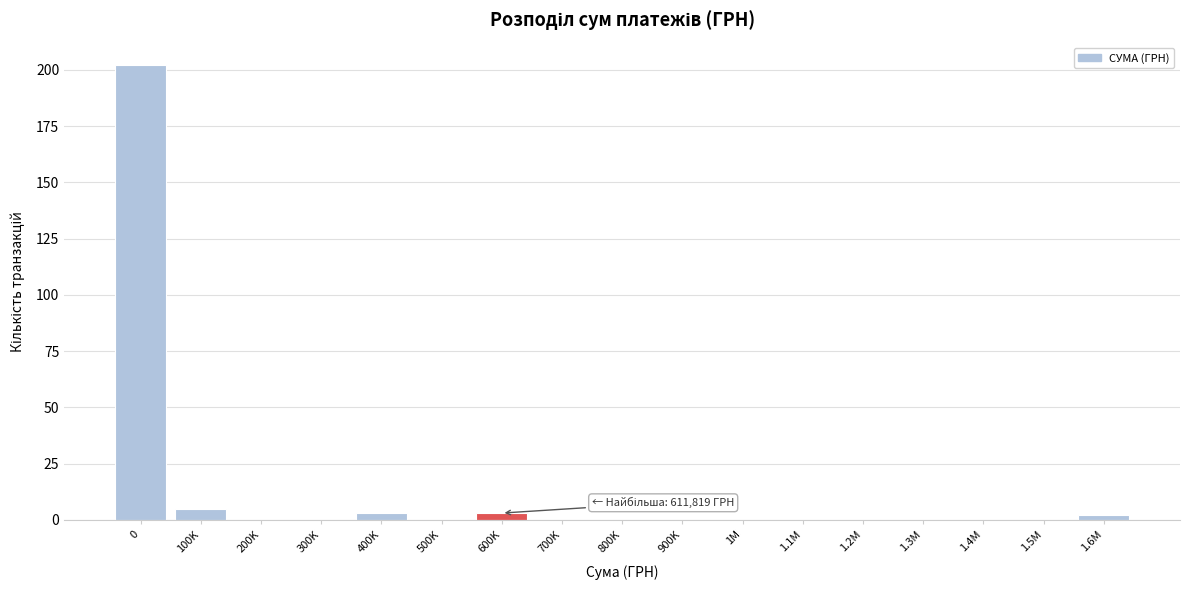

Reading left to right, what are all the values shown in this chart?

0=202	100K=5	200K=0	300K=0	400K=3	500K=0	600K=3	700K=0	800K=0	900K=0	1M=0	1.1M=0	1.2M=0	1.3M=0	1.4M=0	1.5M=0	1.6M=2